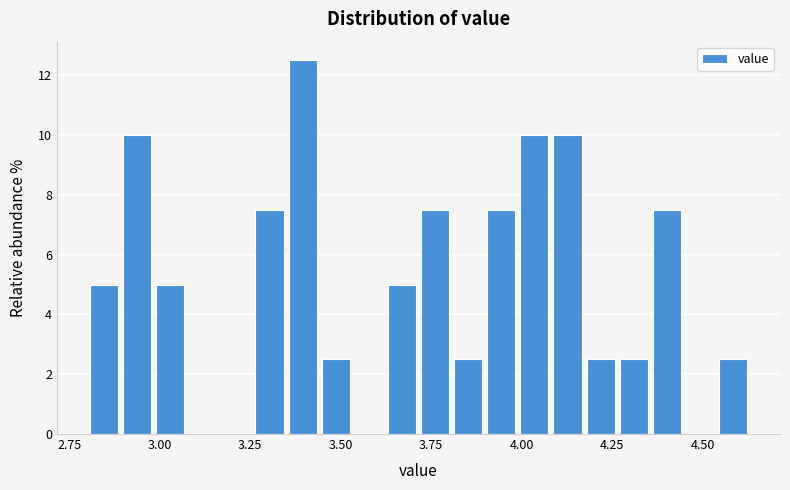

Read against the x-axis, roughly where is the centre of the tallest bar?

3.40